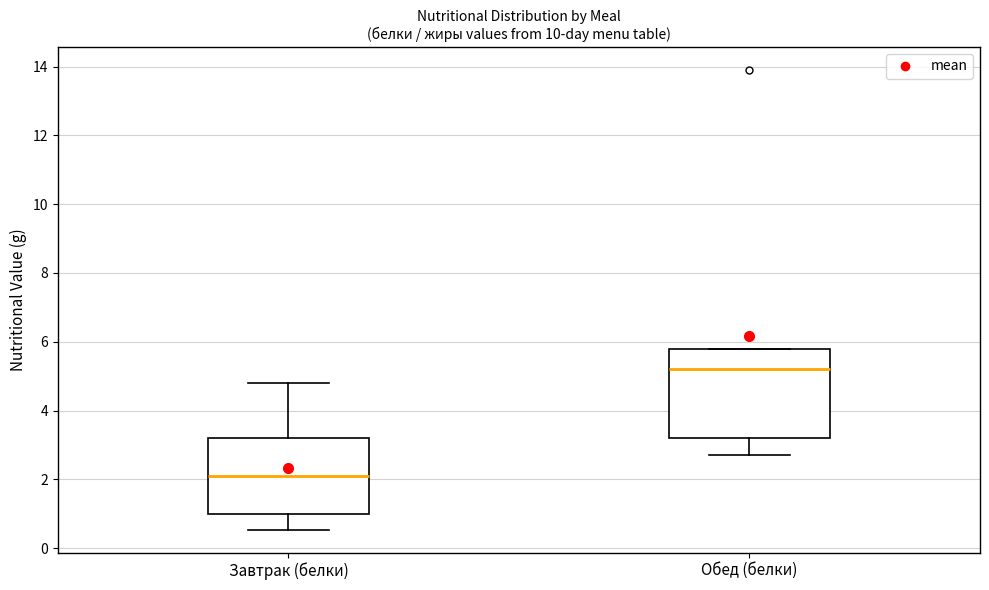

Which box has the highest median line?

Обед (белки)